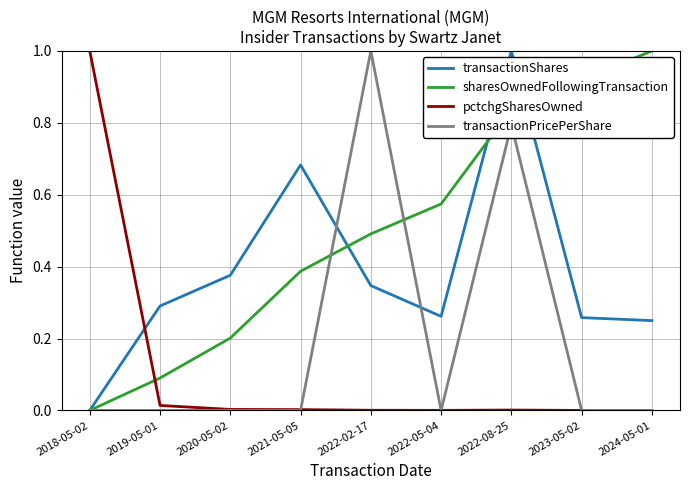

Is it true that pctchgSharesOwned equals 0.0 at 2022-08-25?

True